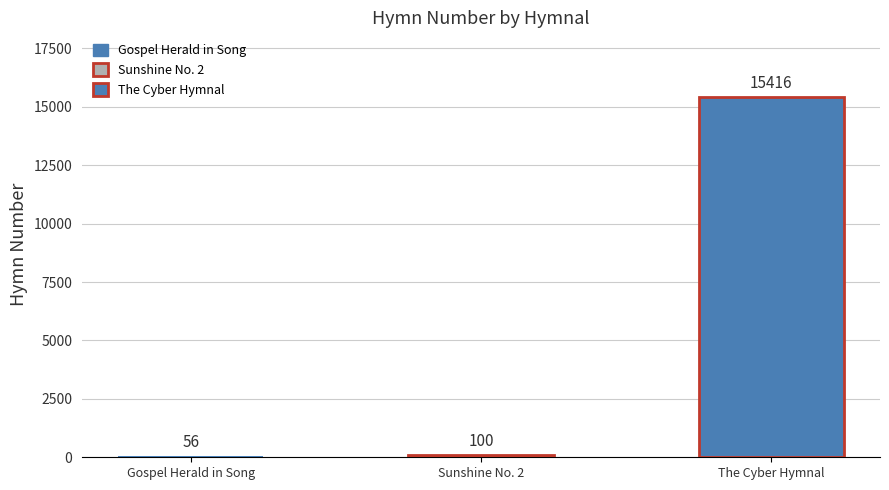

How many bars are there in total?

3